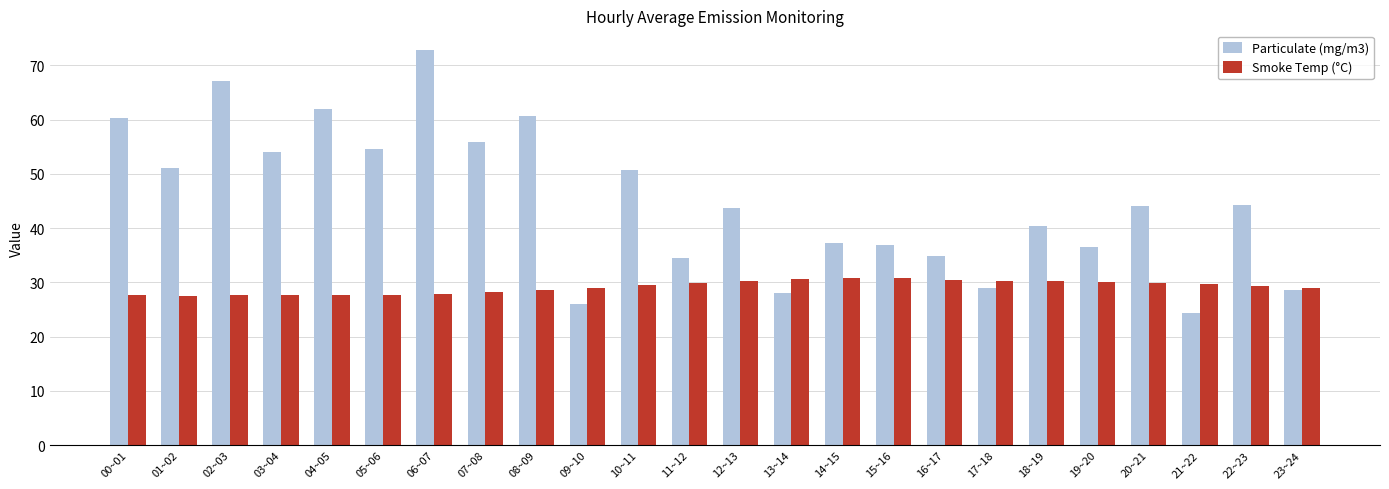

What are all the series names shown in the legend?

Particulate (mg/m3), Smoke Temp (°C)